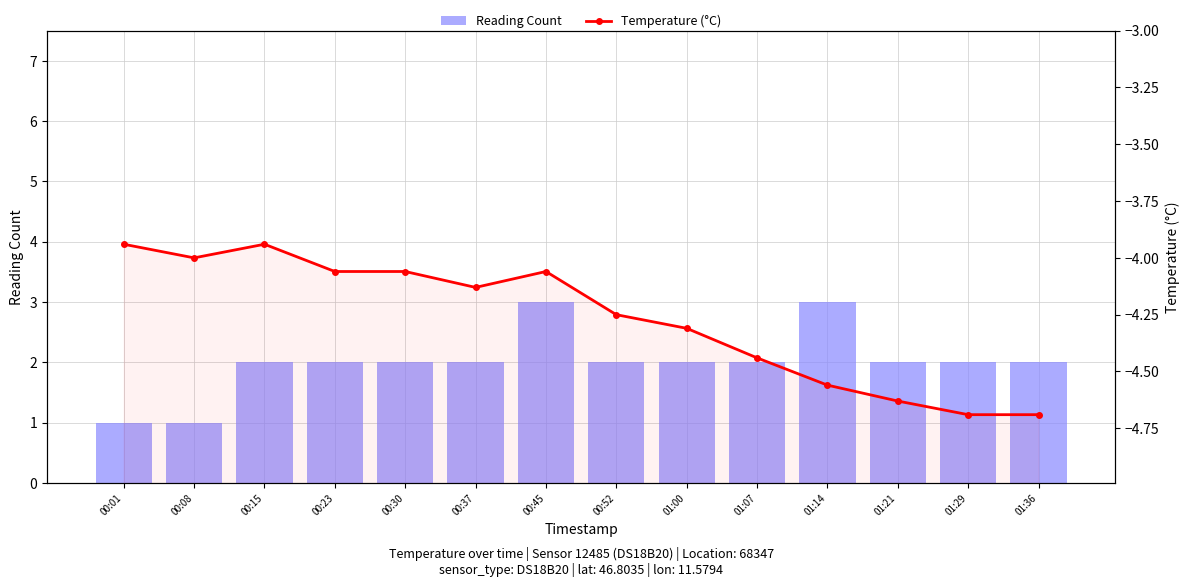

True or false: Reading Count has a value of 0.9 at 00:23.

False